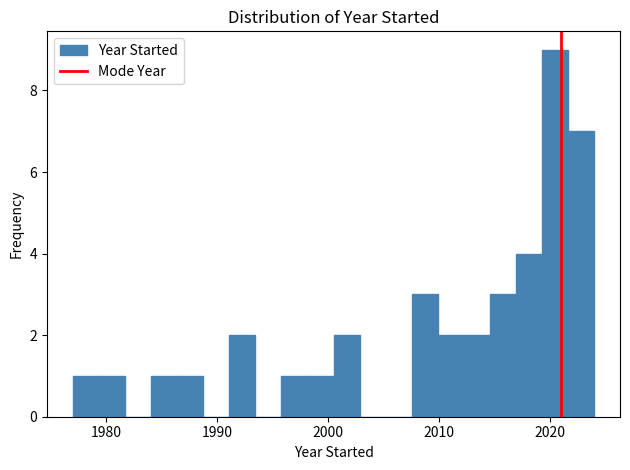

Around what value on the x-axis is the tallest bar? Give the approximate position of its centre, as read against the axis.

2020